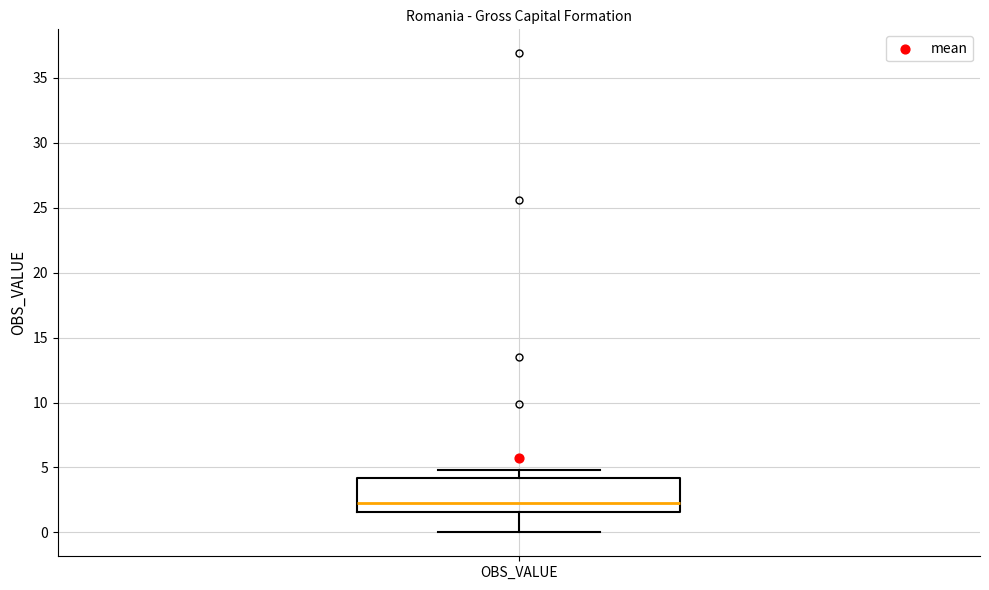

Transcribe this box plot: give where the median line is, the range the box spans, and where the two whiskers end, as read against the y-axis. The values are not printed on the chart, so give them approximately, as read against the axis.

median 2.5, box 1.5 to 4.0, whiskers 0.0 to 5.0